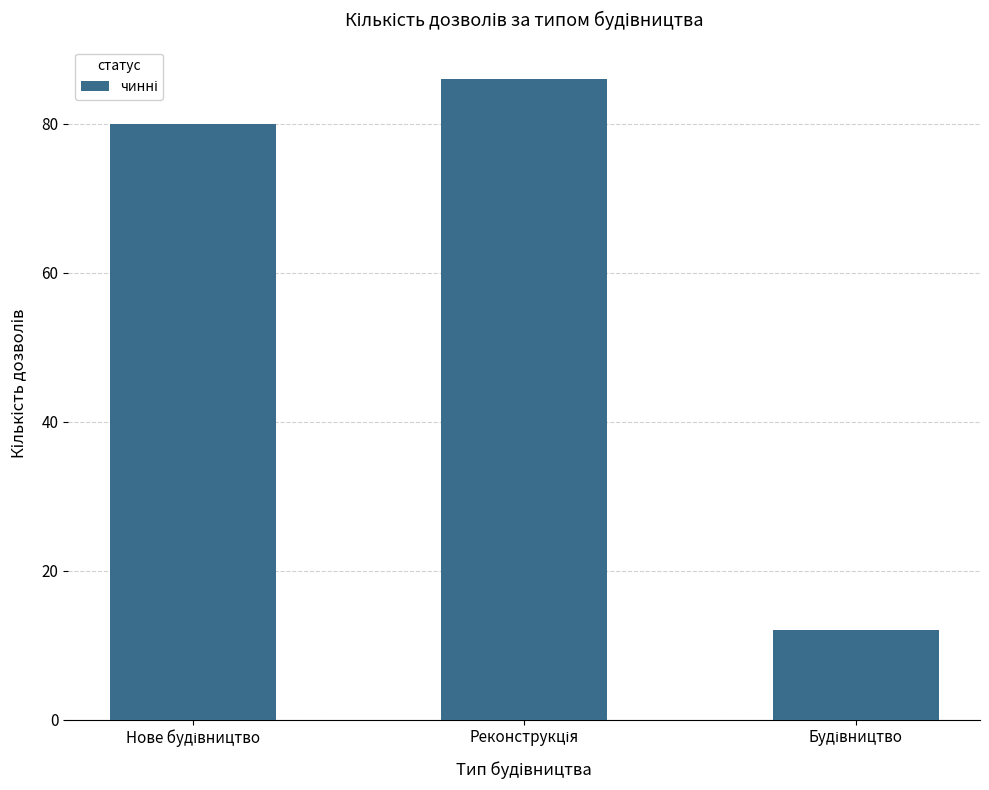

What is the value of the 2nd bar from the left?

86